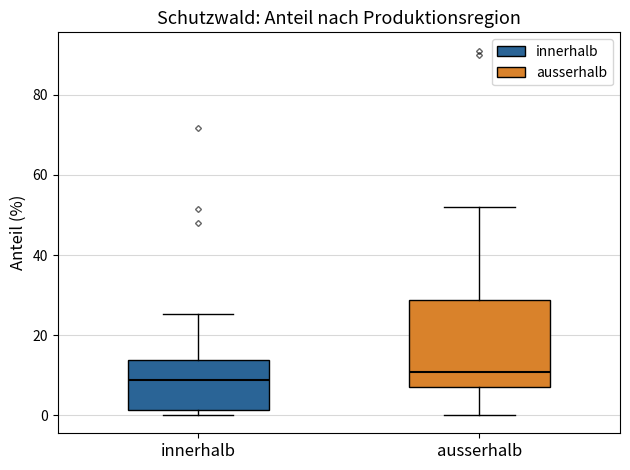

Where does the upper whisker of the box for ausserhalb end on the y-axis? The values are not printed on the chart, so give them approximately, as read against the axis.

52